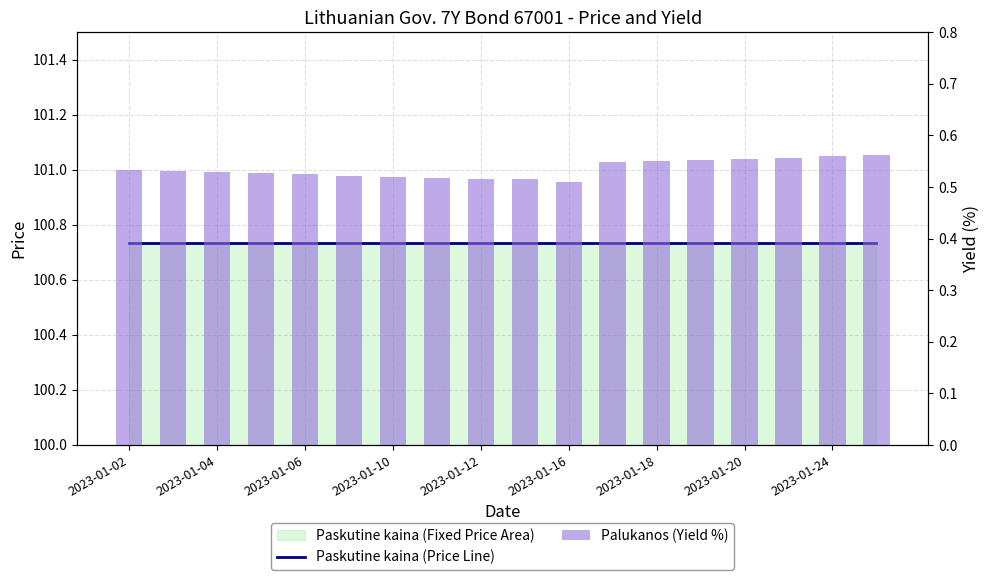

What is the approximate value of Palukanos (Yield %) at 2023-01-12?

0.5